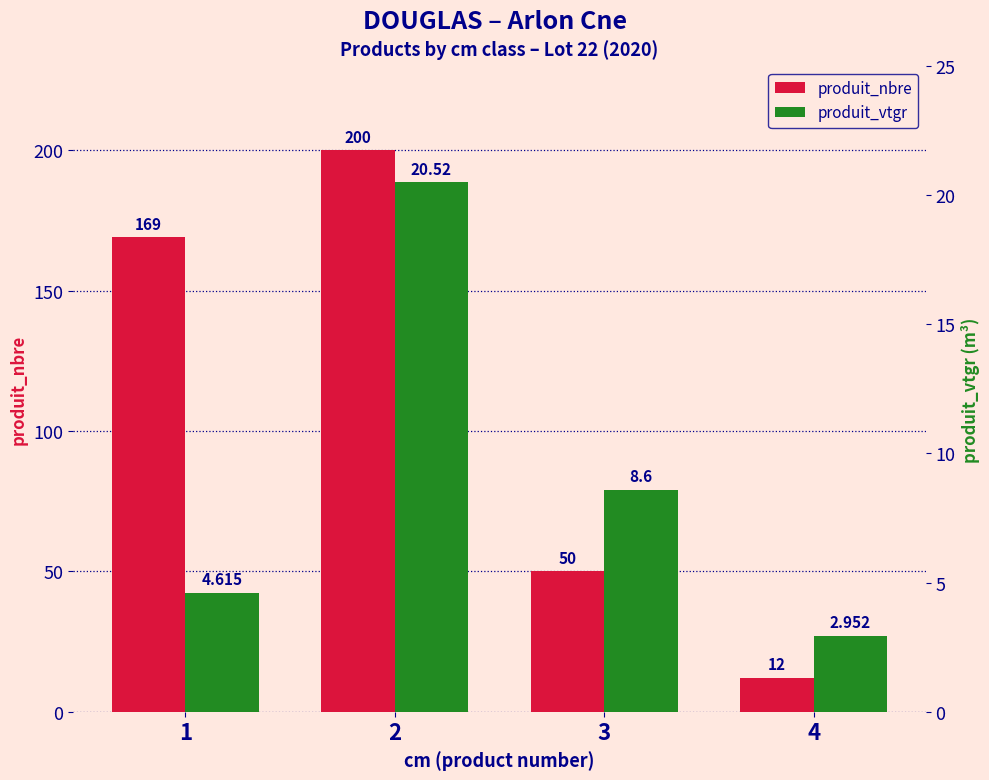

Where does the produit_vtgr series first go above 8?

2